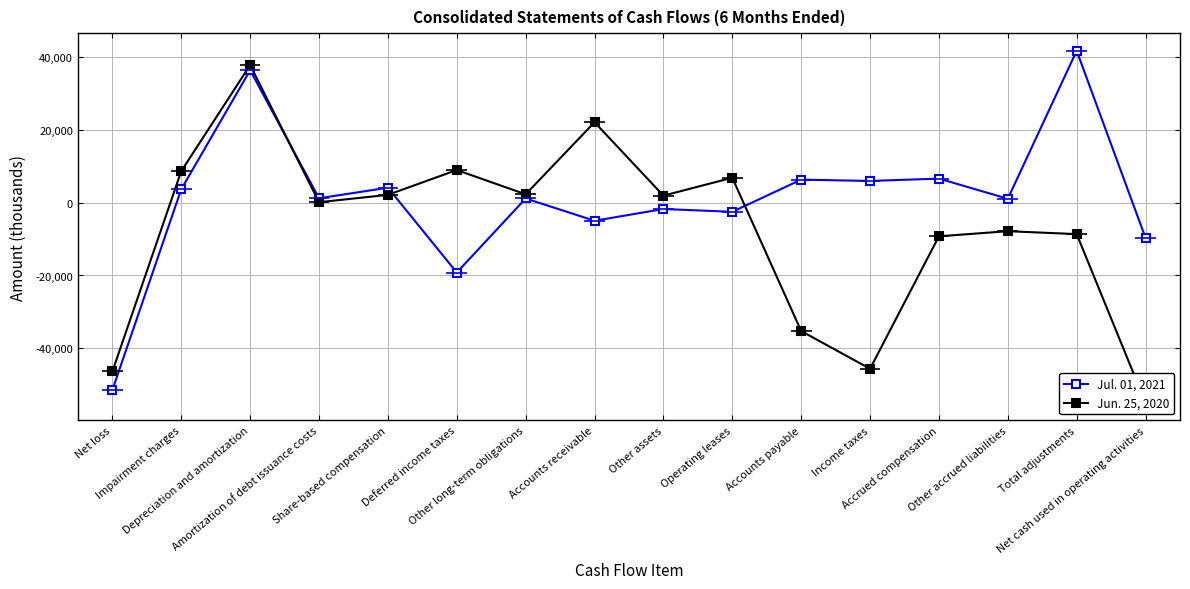

At which category is the sum across all series the highest?

Depreciation and amortization